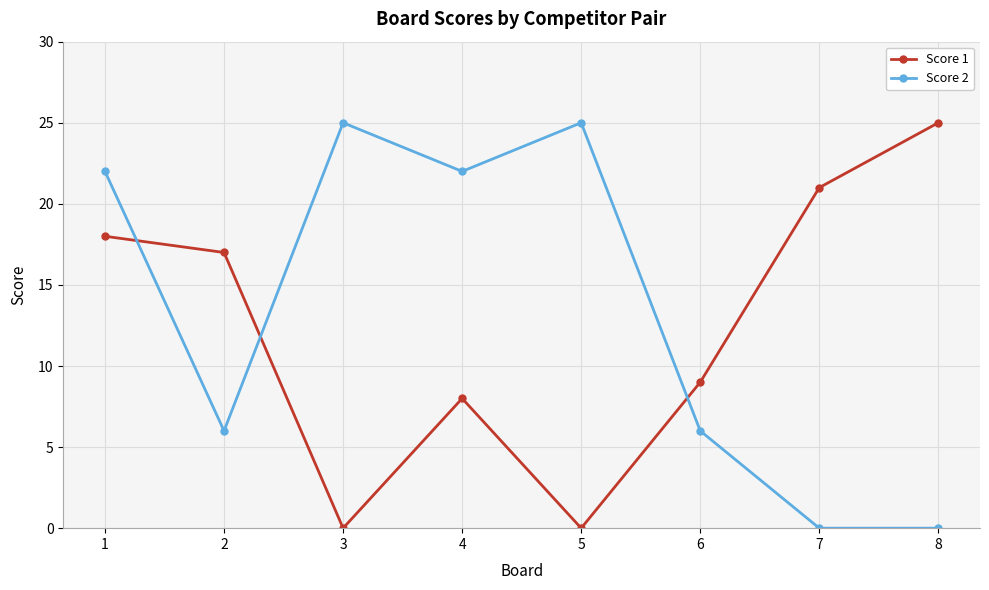

Reading left to right, extract all data points from this chart.

Score 1: 1=18	2=17	3=0	4=8	5=0	6=9	7=21	8=25
Score 2: 1=22	2=6	3=25	4=22	5=25	6=6	7=0	8=0